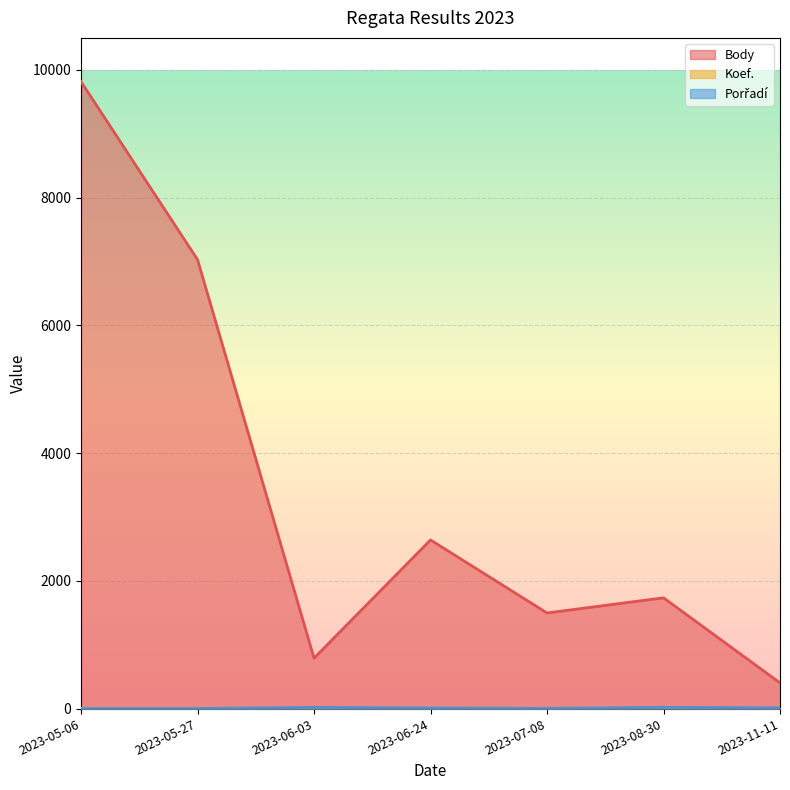

Which series has the largest range (max minus min)?

Body